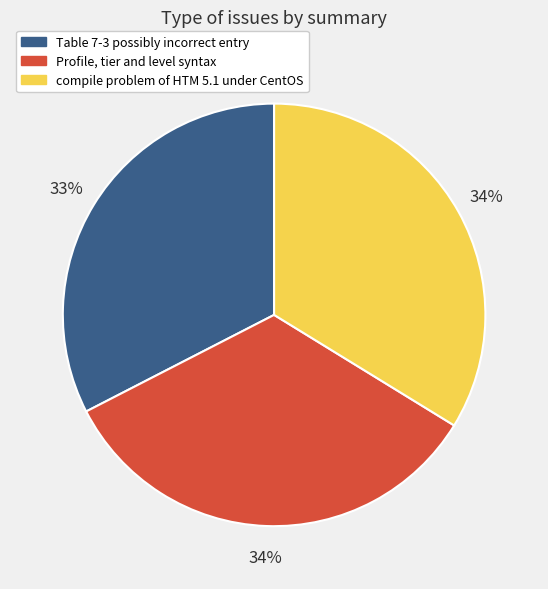

How many slices are in this pie chart?

3